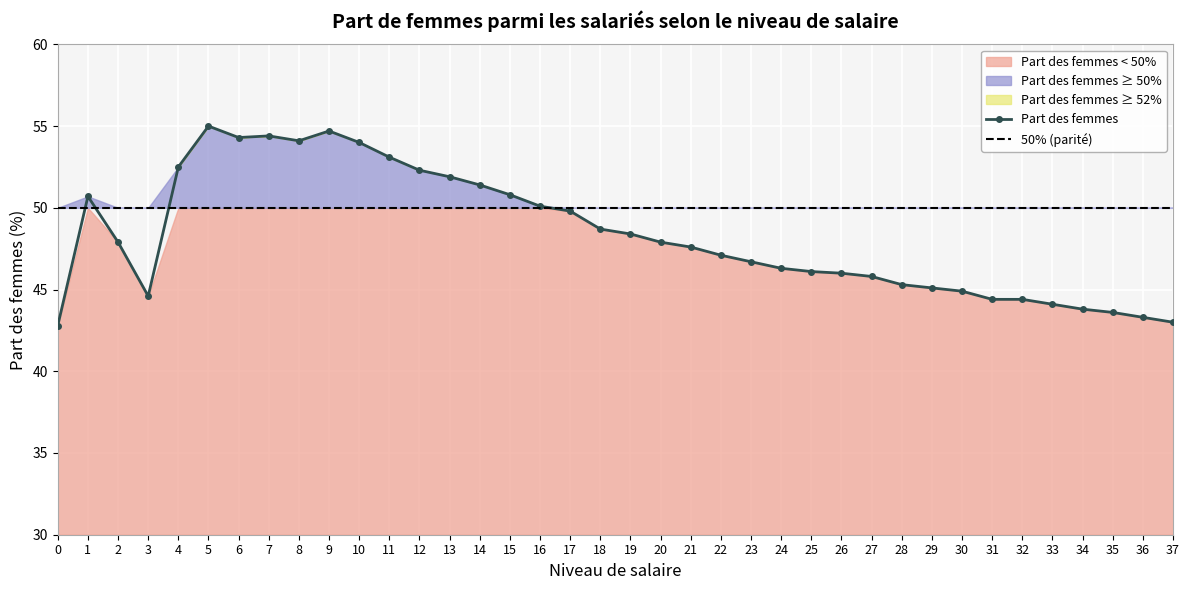

What is the average value?

48.3